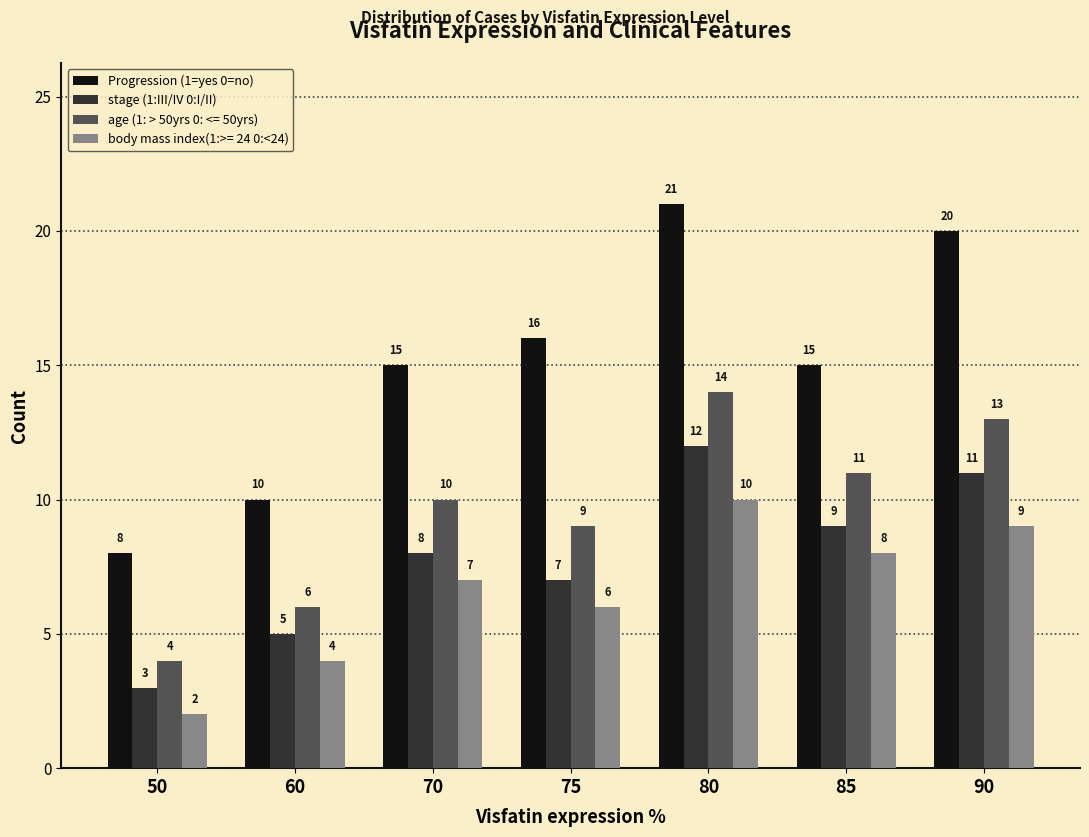

Reading right to left, list all the values displayed in this chart.

Progression (1=yes 0=no): 20	15	21	16	15	10	8
stage (1:III/IV 0:I/II): 11	9	12	7	8	5	3
age (1: > 50yrs 0: <= 50yrs): 13	11	14	9	10	6	4
body mass index(1:>= 24 0:<24): 9	8	10	6	7	4	2